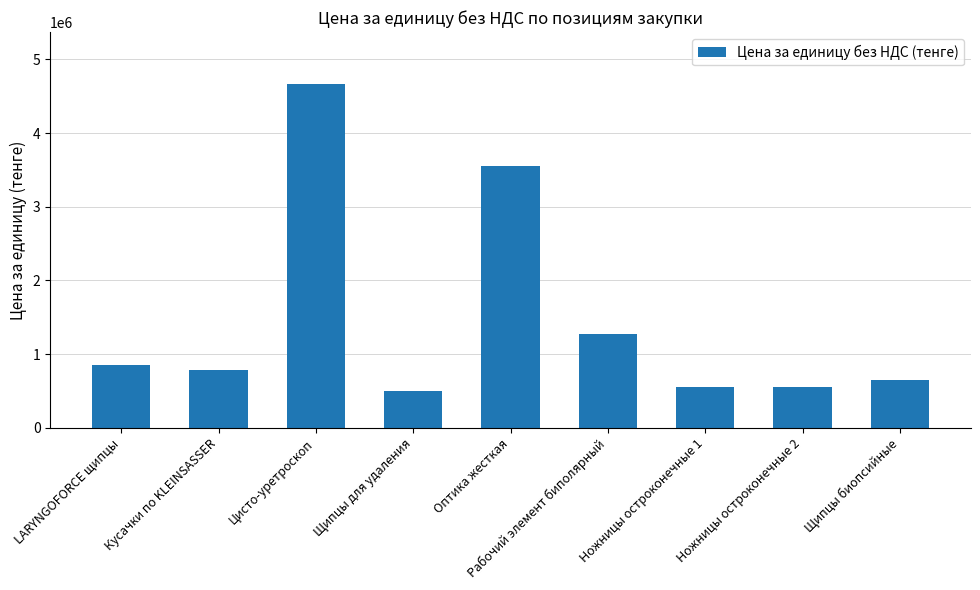

What value does the data have at Ножницы остроконечные 2, to the nearest 100?

556600